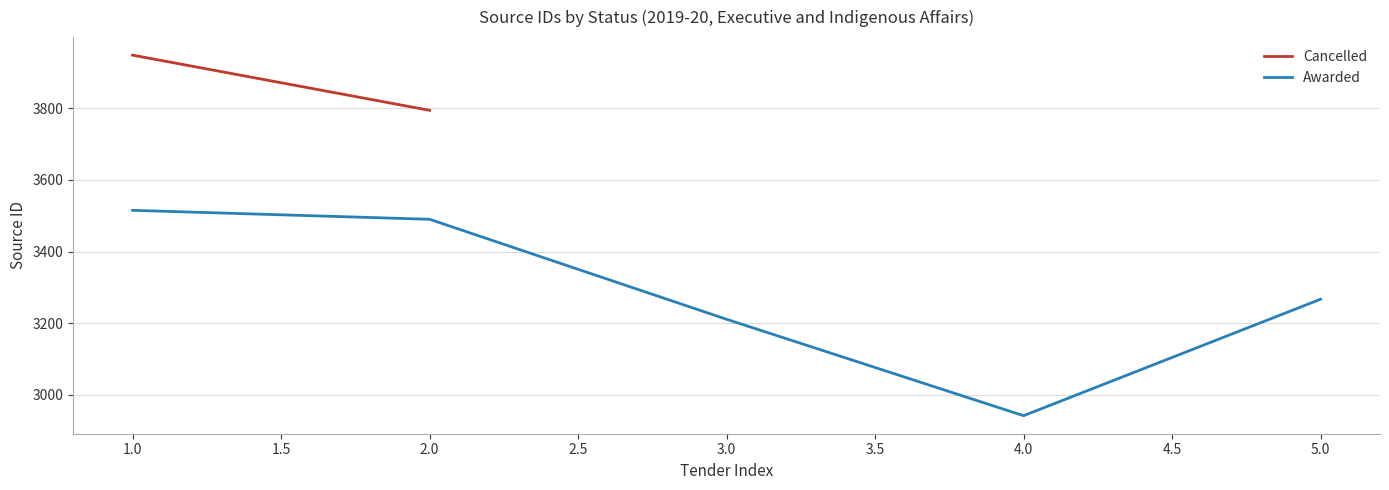

Rank the categories by Awarded value from highest to lowest.

1.0, 2.0, 5.0, 3.0, 4.0